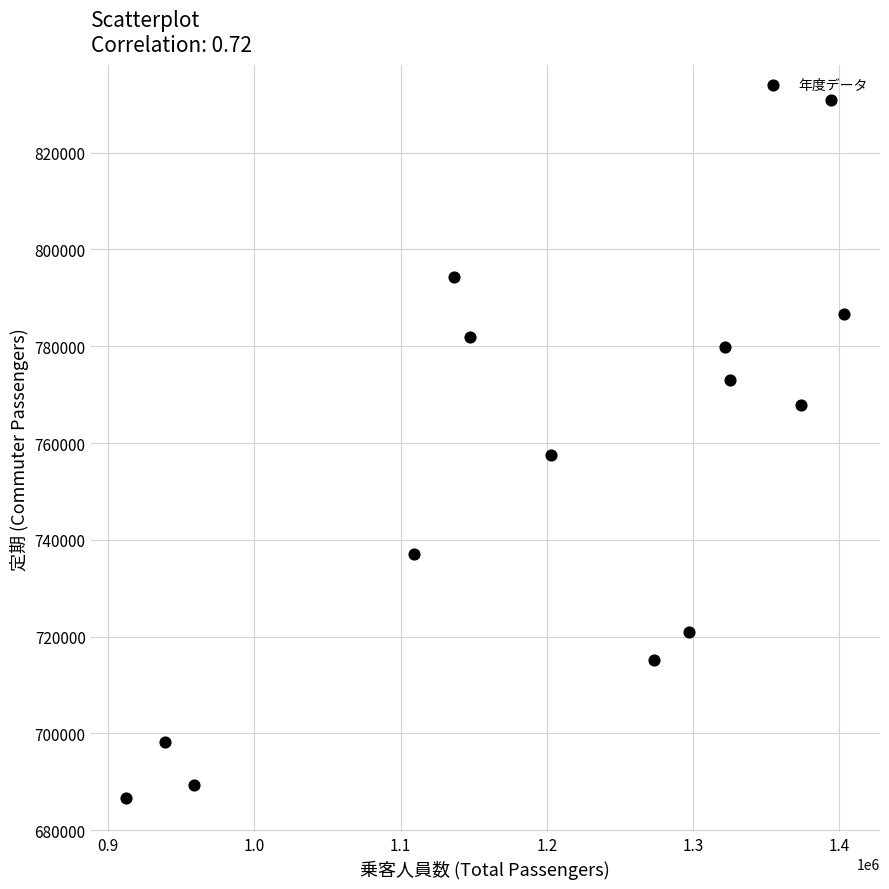

What is the range of Y values (max minus min)?

144067